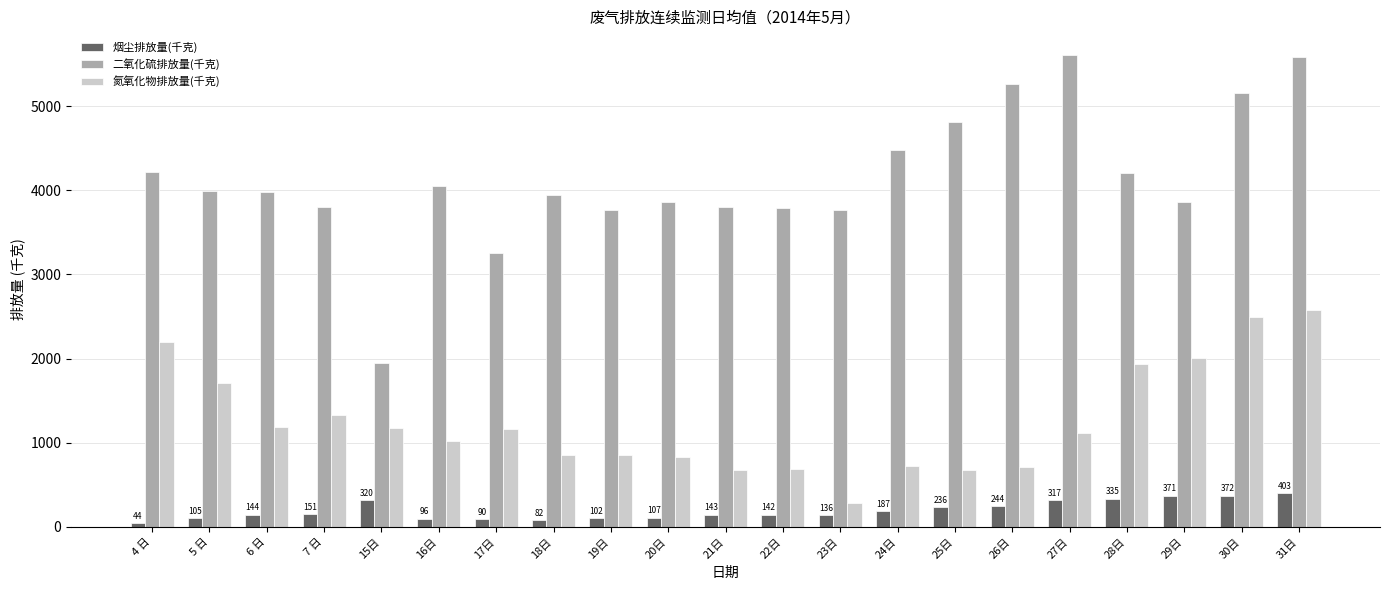

What is the total value across all series at 18日?

4878.4